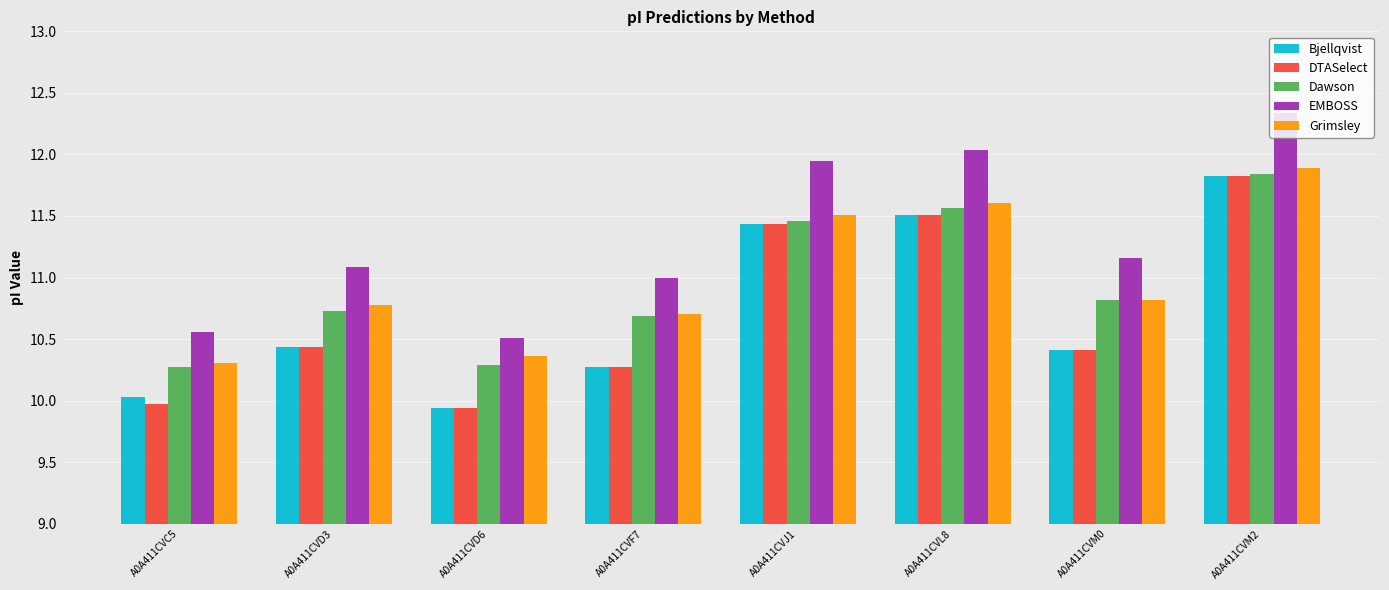

What is the minimum value shown in the chart?

9.9